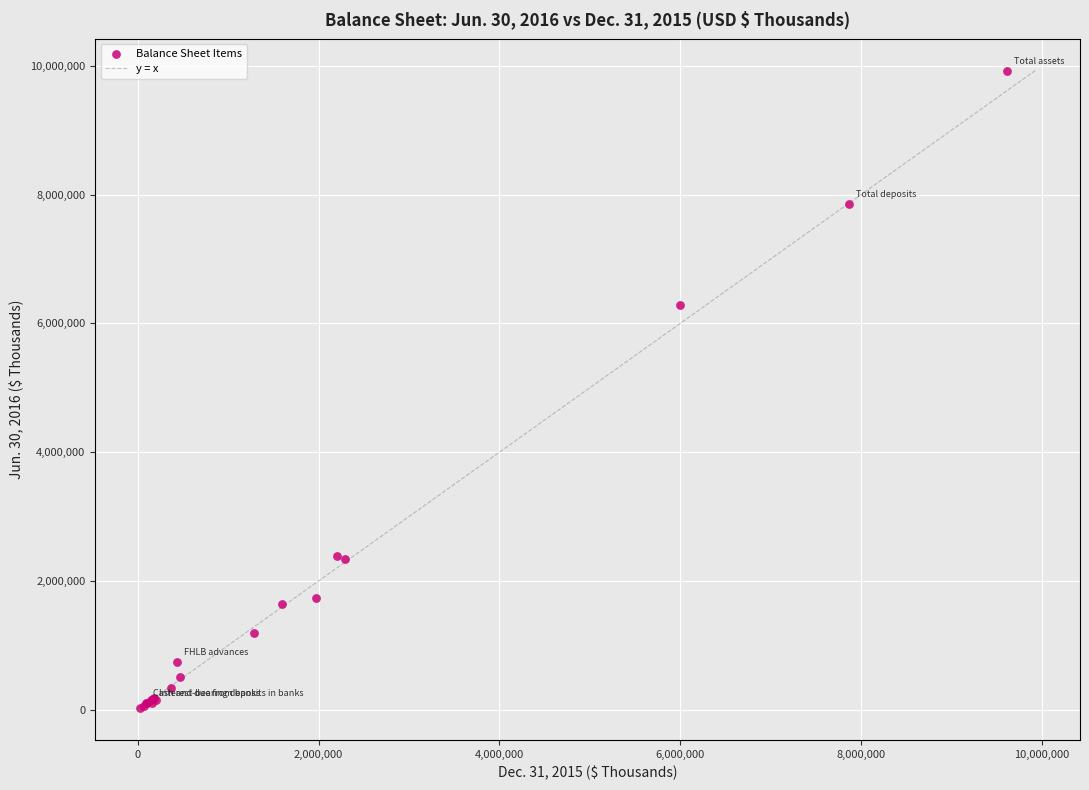

What Y value in the scatter plot is closest to 4979312?

6286527